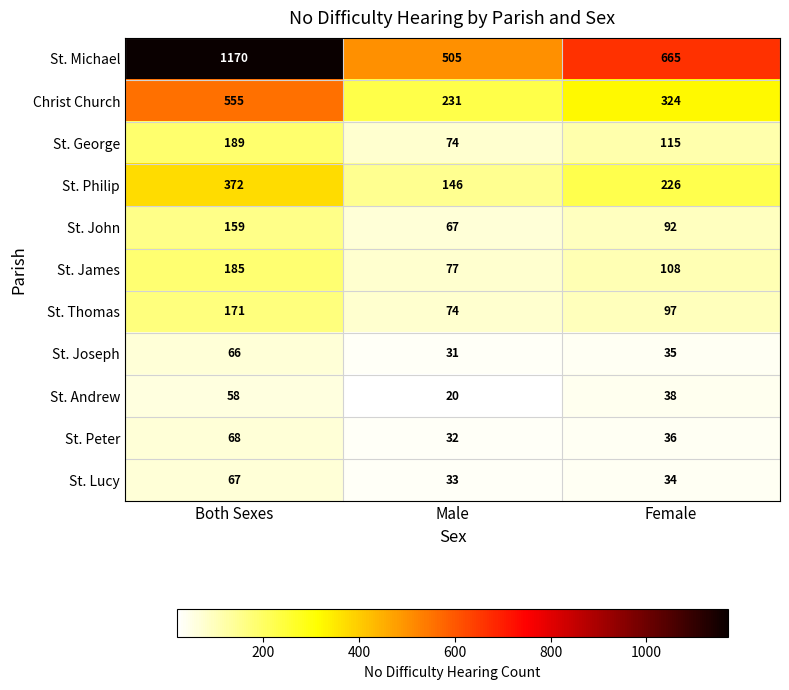

Which series has the largest total across all categories?

St. Michael